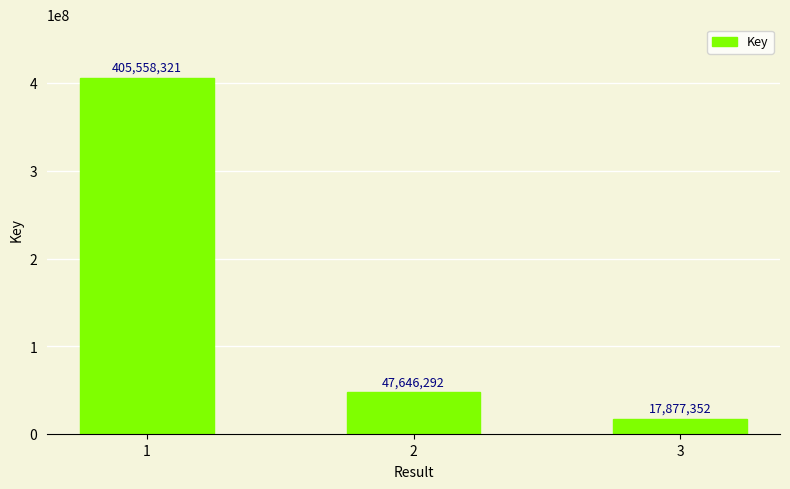

What is the sum of the values at 2 and 1?

453204613